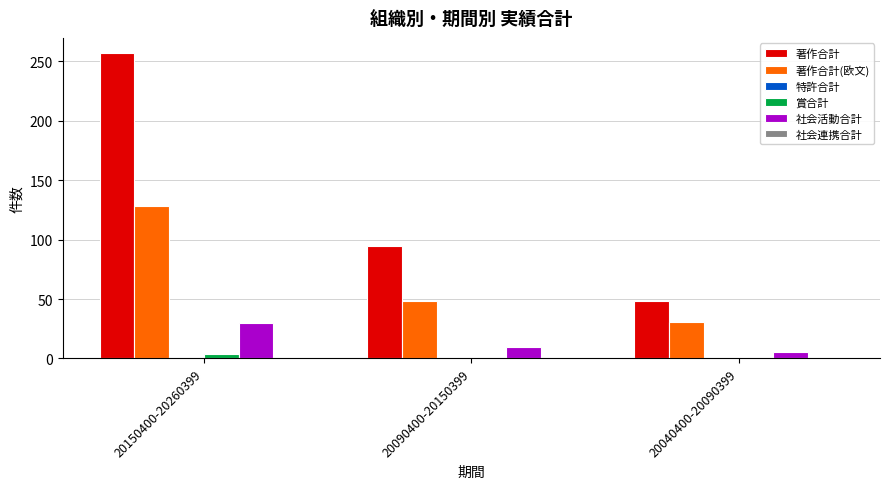

Which series changed the most between 20090400-20150399 and 20040400-20090399?

著作合計